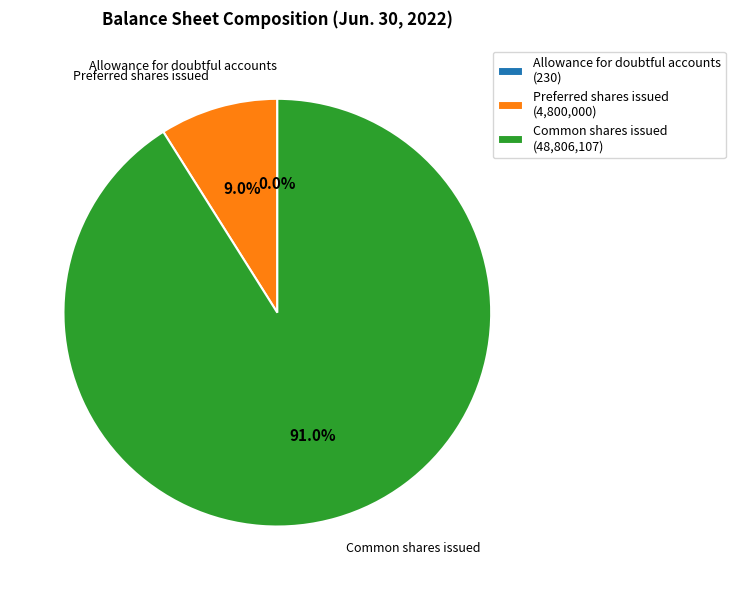

Does Common shares issued account for over 50% of the chart?

Yes